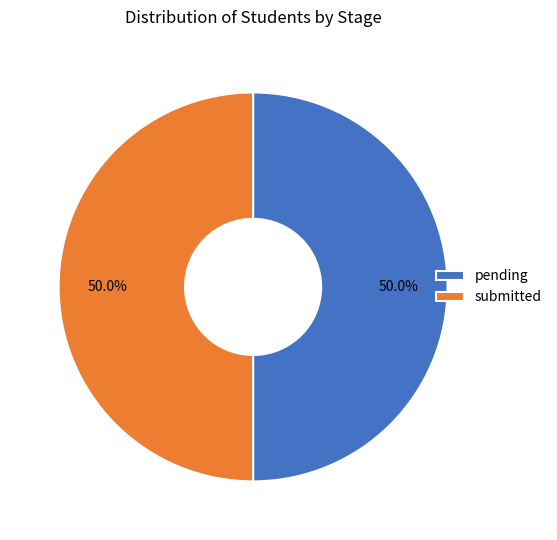

Combined, do pending and submitted account for over 50%?

Yes